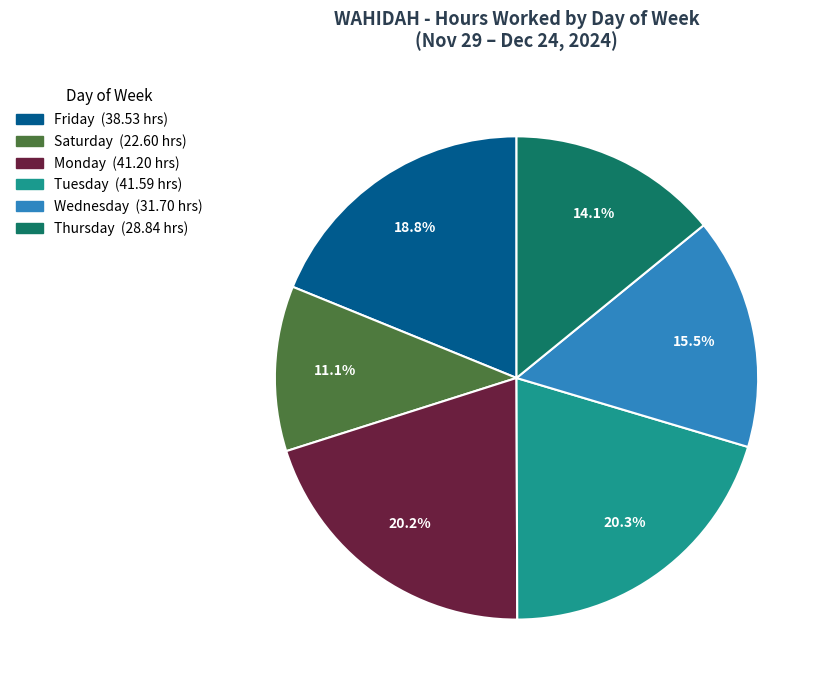

Does any single category account for the majority?

No